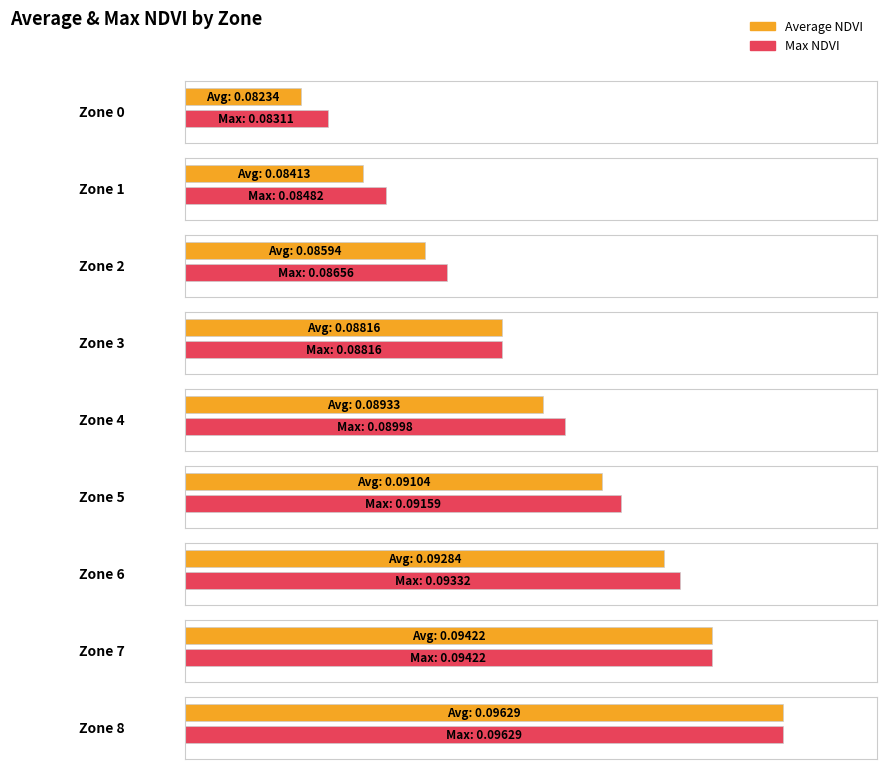

What is the sum of the Average NDVI values at Zone 8 and Zone 1?

0.2